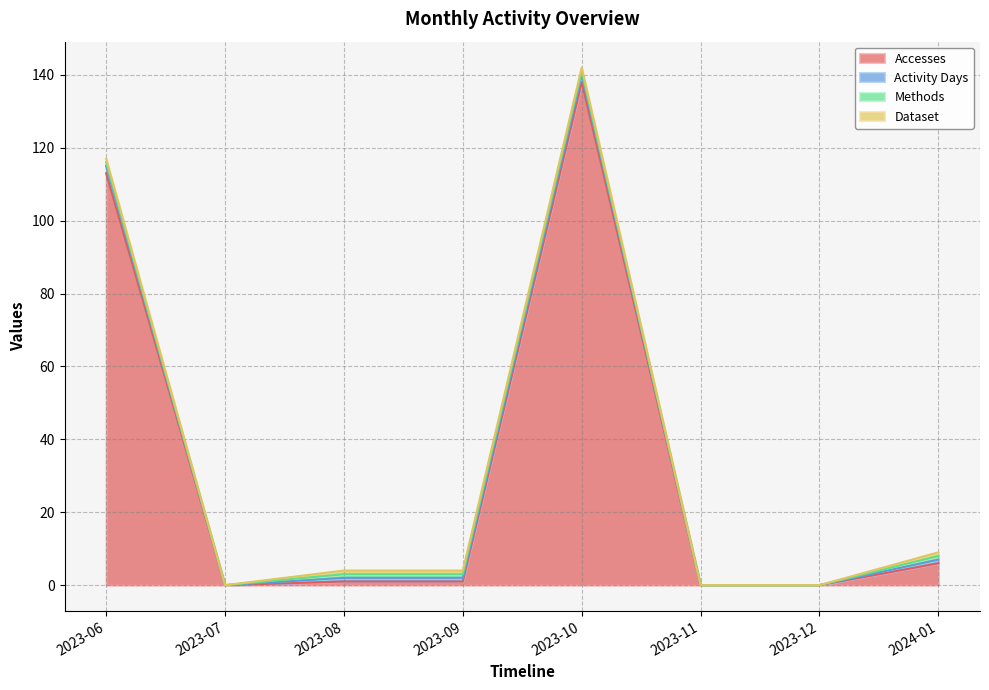

What is the highest value of the Dataset series?

1